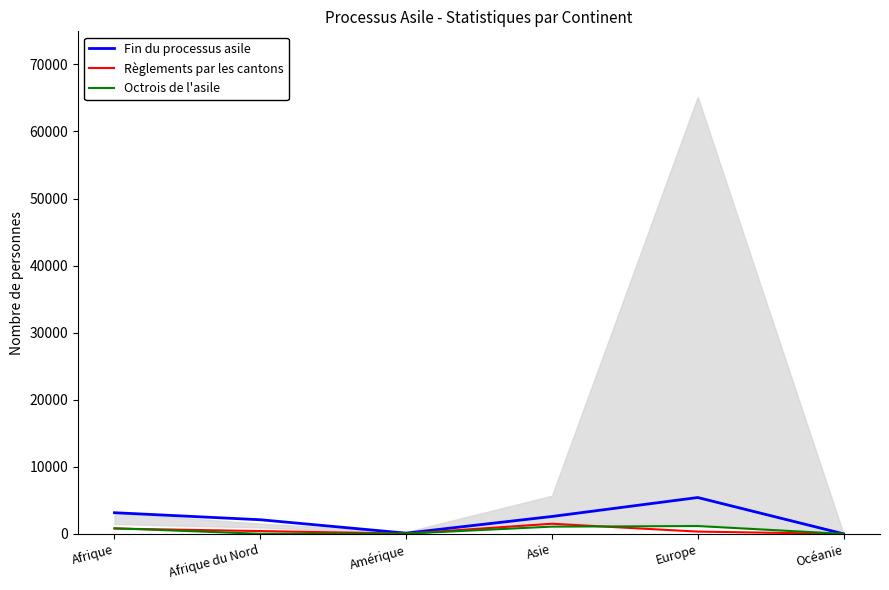

What position from the right is Afrique?

6